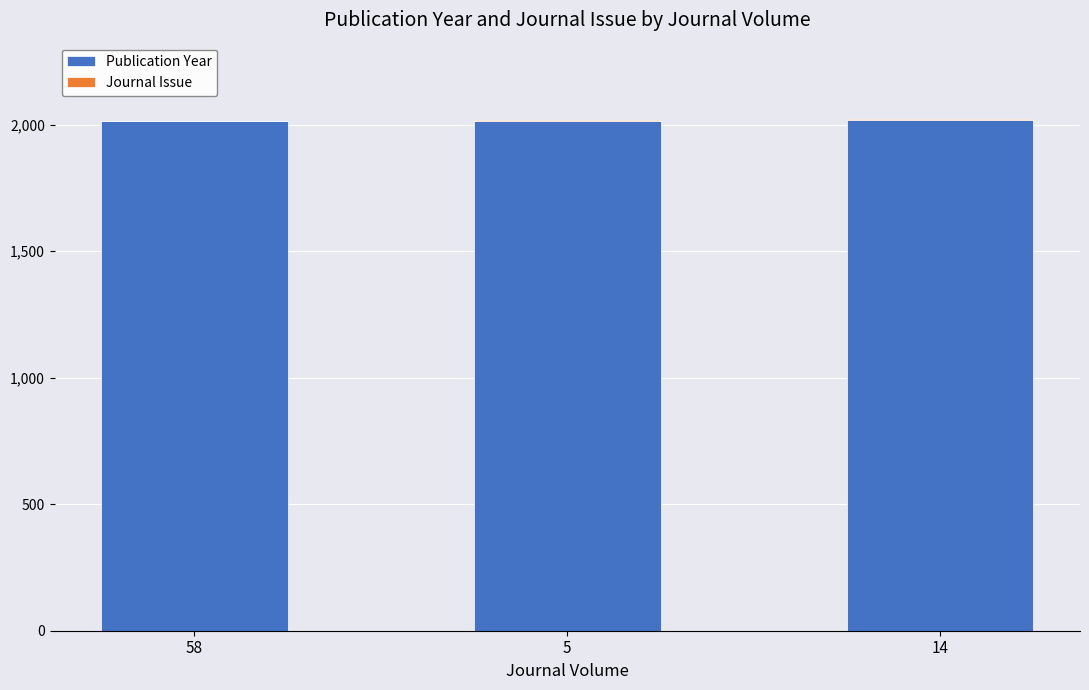

The Publication Year series shows 1308 at 58. True or false?

False